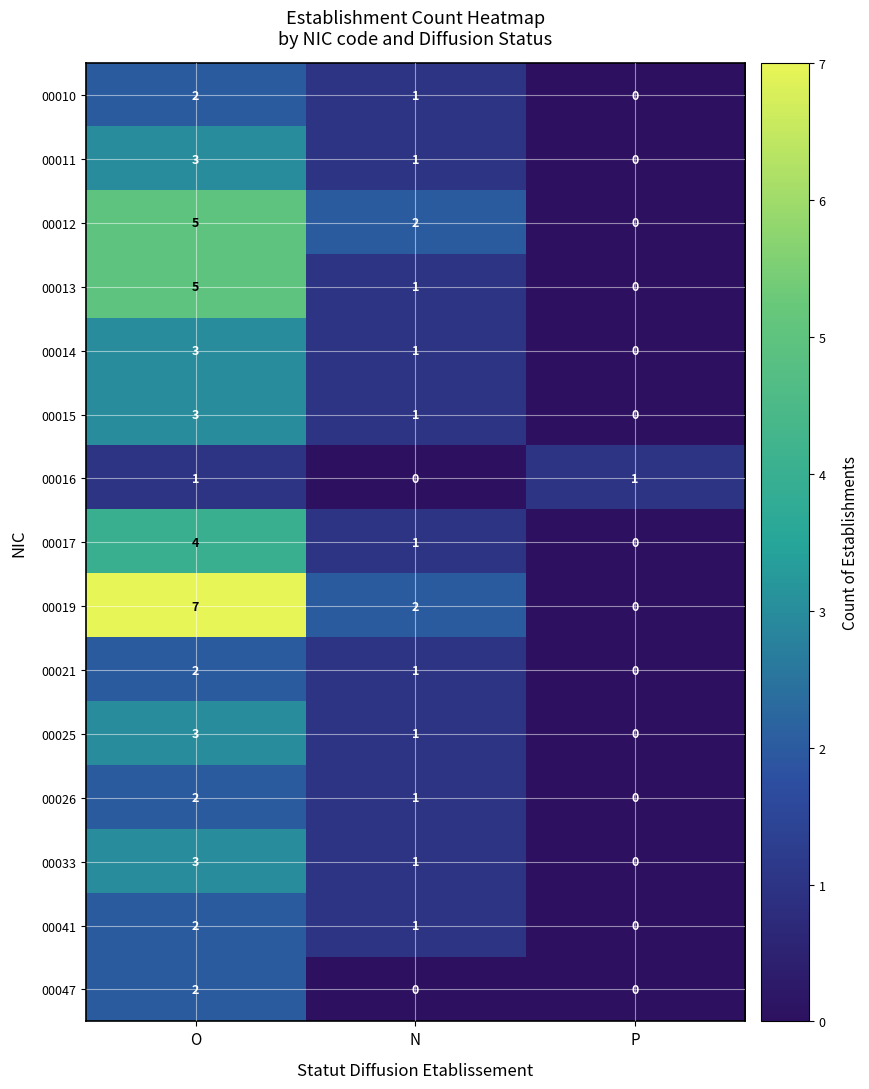

What is the sum of the 00014 values at P and O?

3